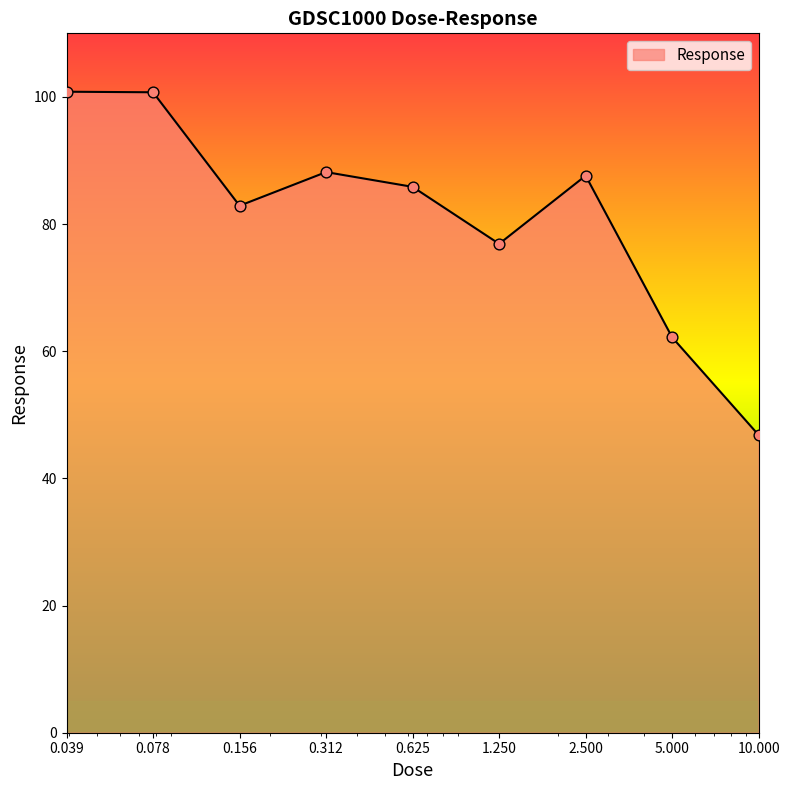

What is the minimum value shown in the chart?

46.8